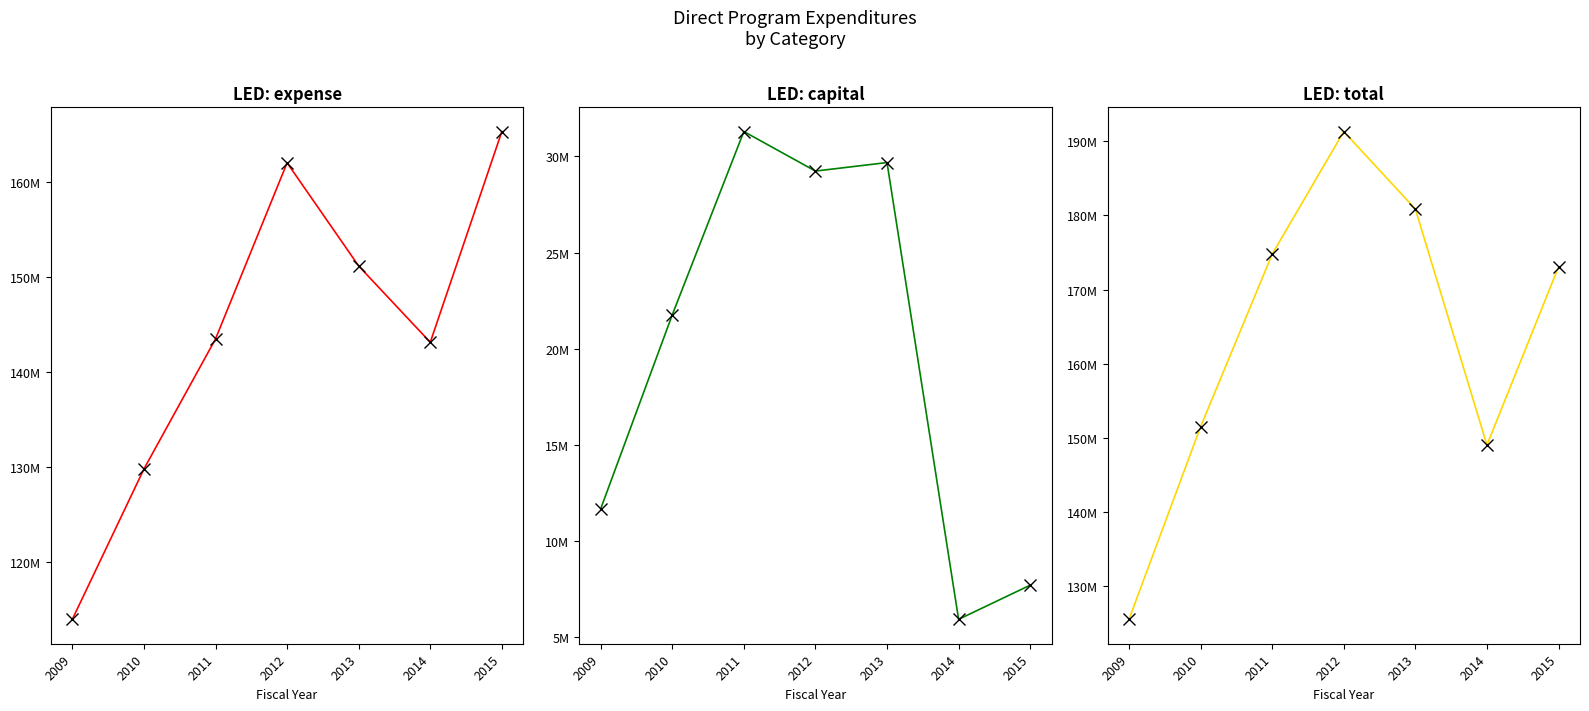

At how many categories does at least one series exceed 119480110?

7